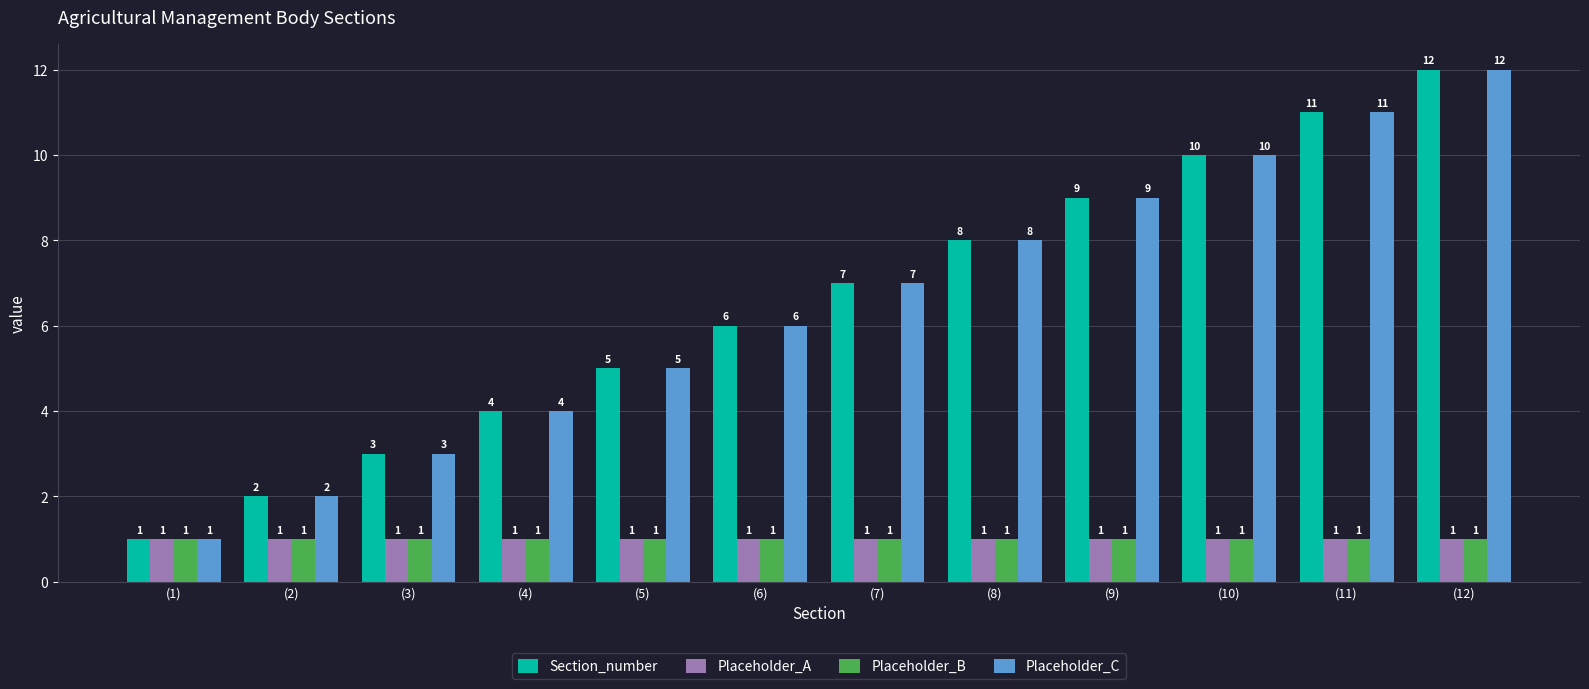

The Placeholder_C series shows 4 at (9). True or false?

False